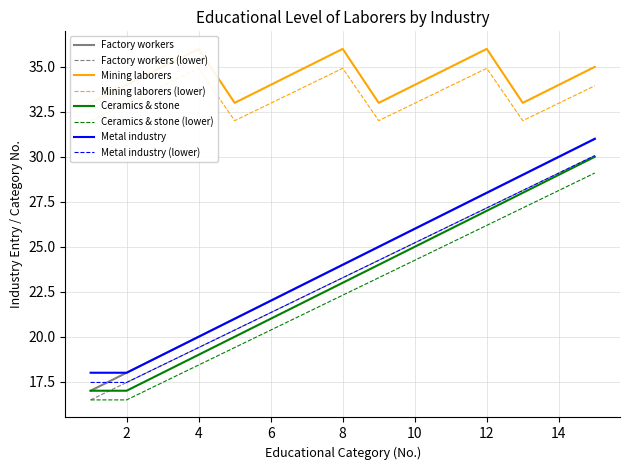

What is the highest value of the Factory workers (lower) series?

30.1